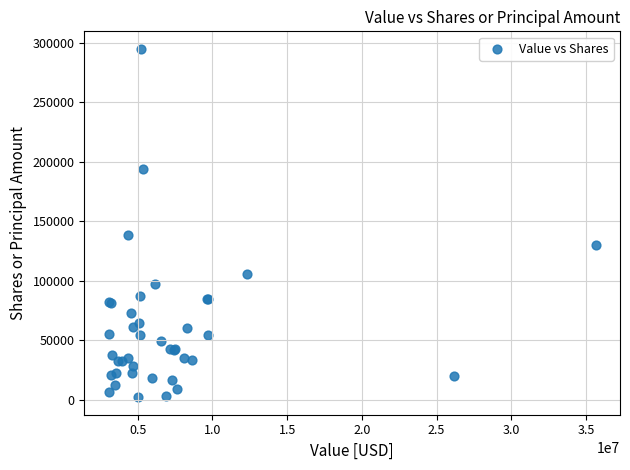

What Y value in the scatter plot is closest to 148643?

138978